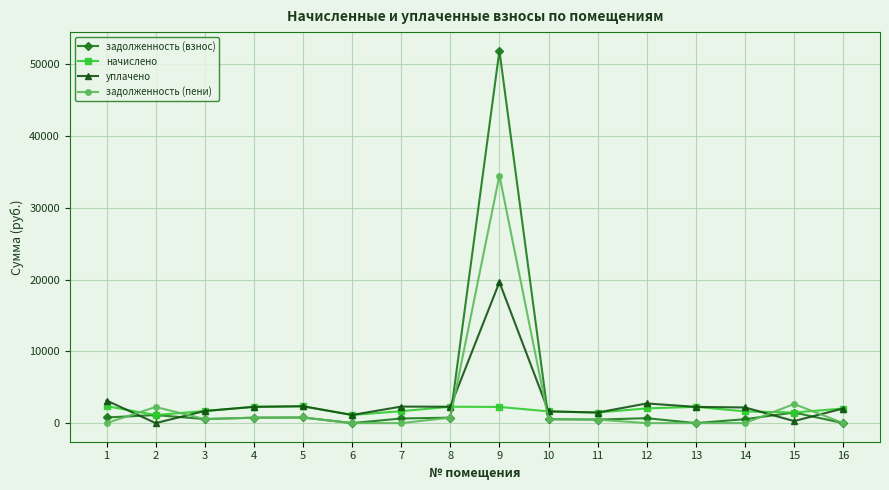

Which series has the widest spread of values?

задолженность (взнос)